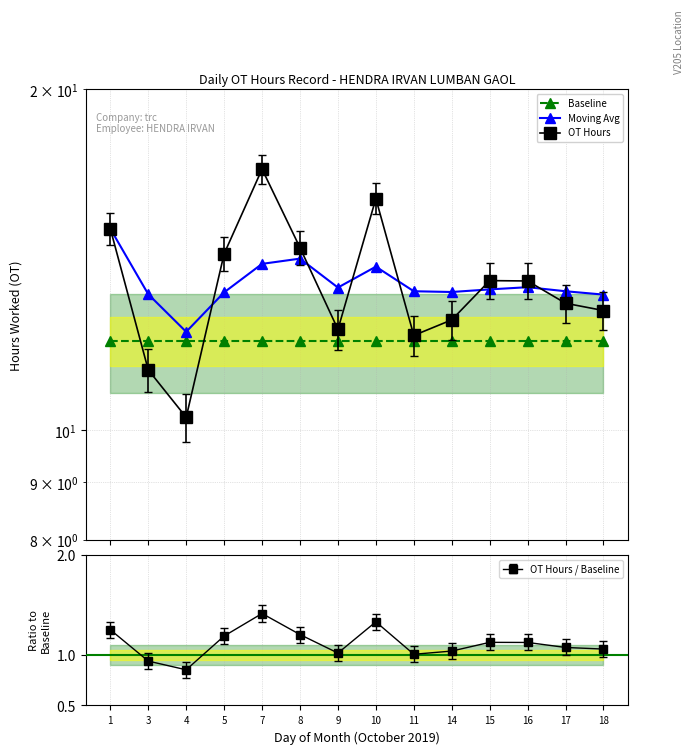

What is the average value of the Moving Avg series?

13.5